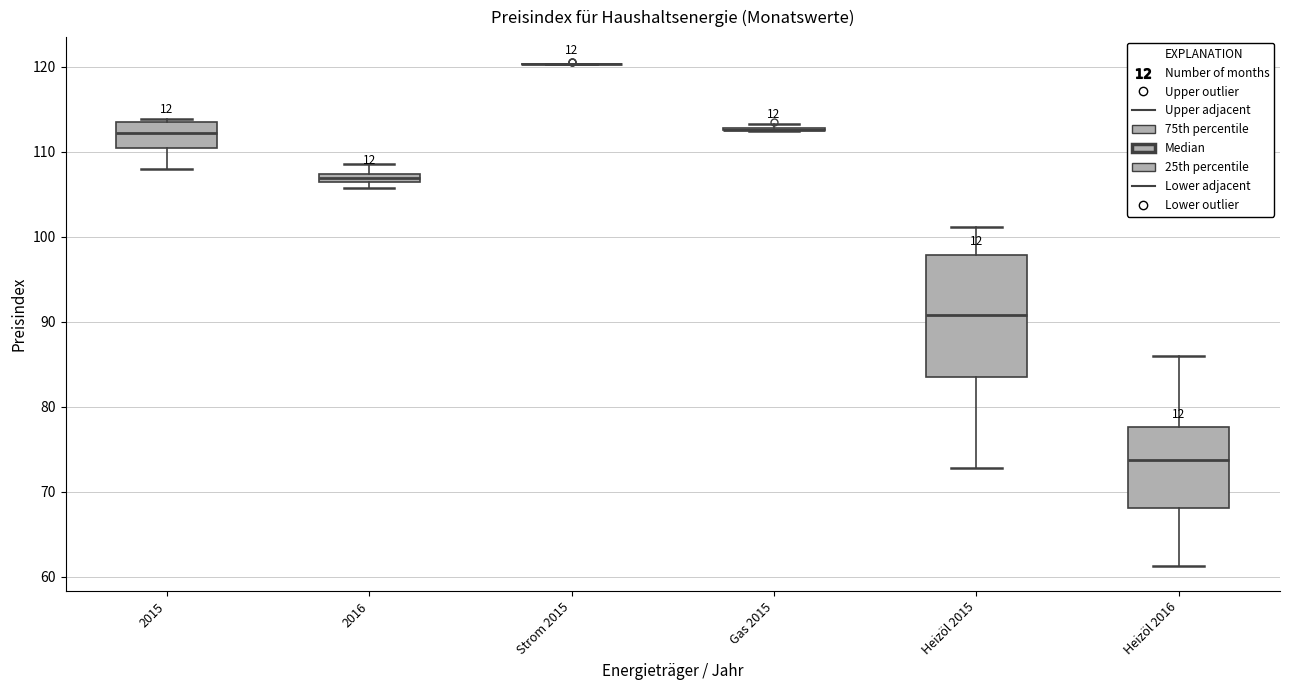

Which box is the tallest, from its lower edge to its upper edge?

Heizöl 2015